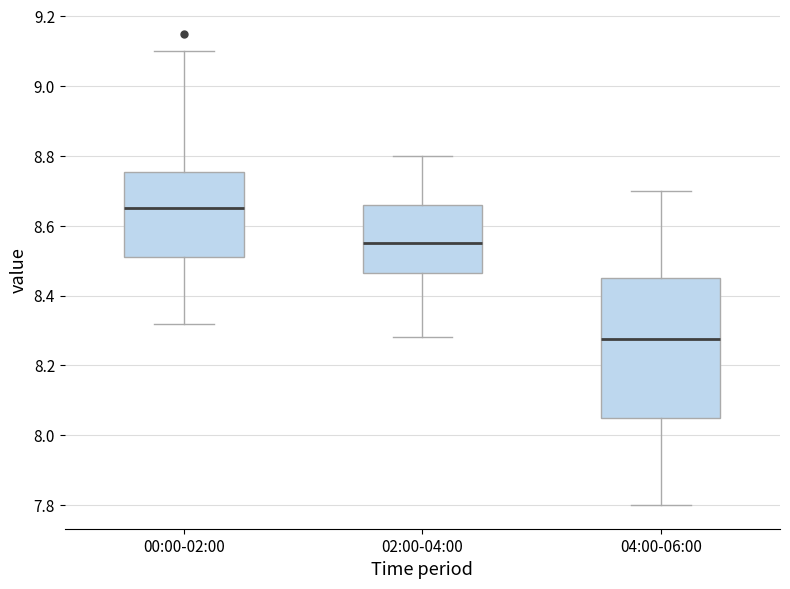

Which box's median line is the highest?

00:00-02:00